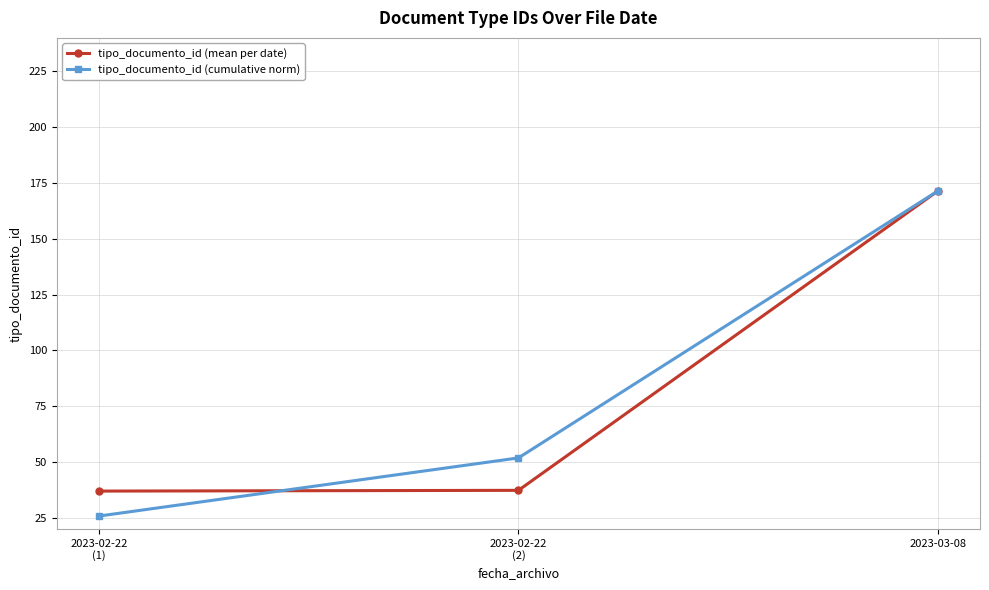

Is the value of tipo_documento_id (mean per date) at 2023-02-22
(2) greater than the value of tipo_documento_id (cumulative norm) at 2023-02-22
(2)?

No